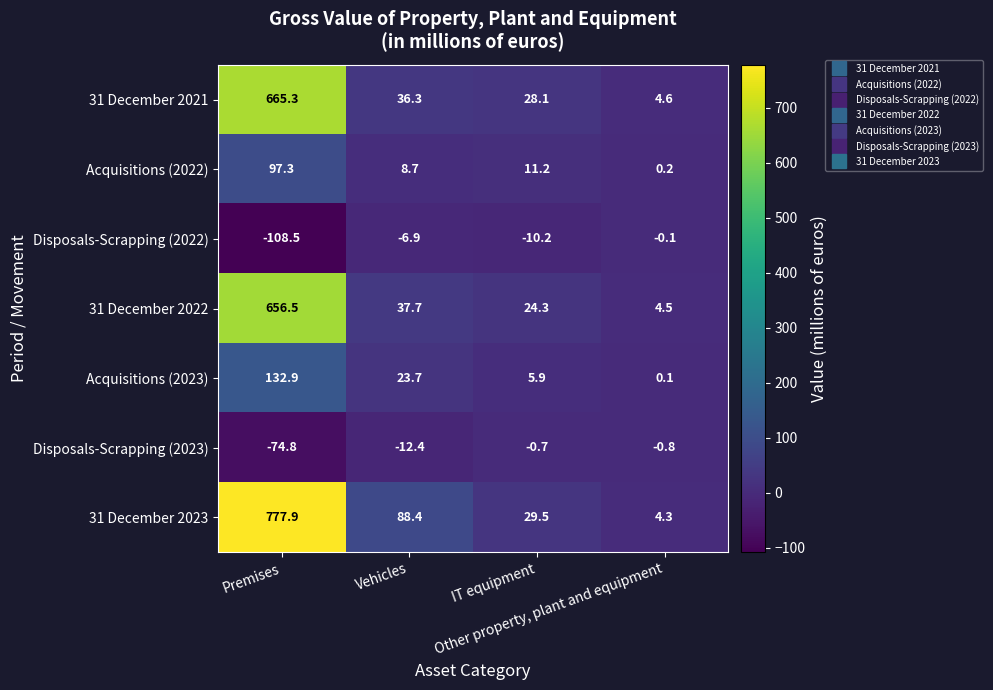

Which series has the largest range (max minus min)?

31 December 2023